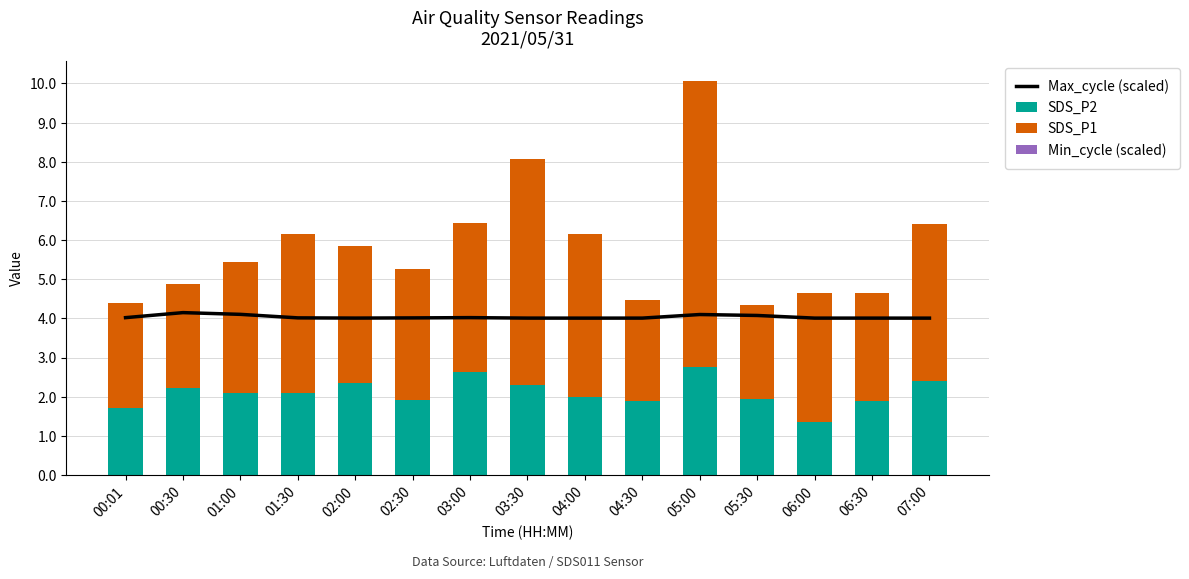

True or false: SDS_P2 has a value of 1.7 at 00:01.

True